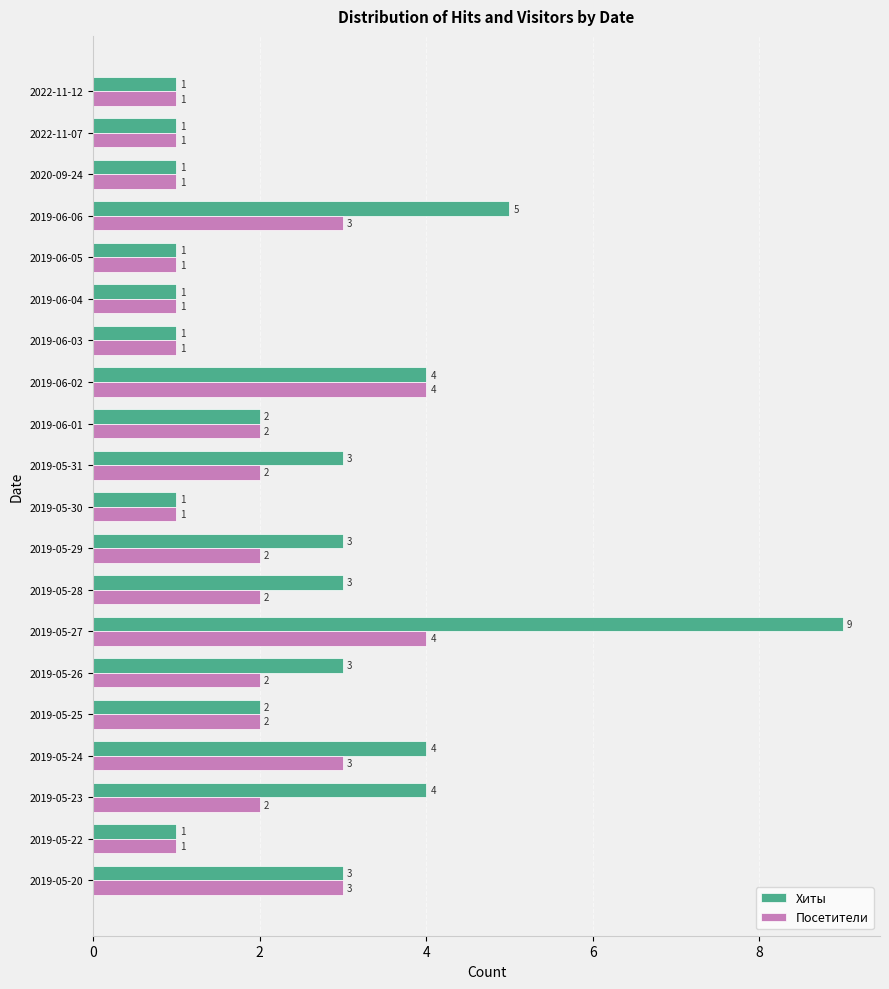

True or false: Хиты has a value of 3 at 2019-06-01.

False